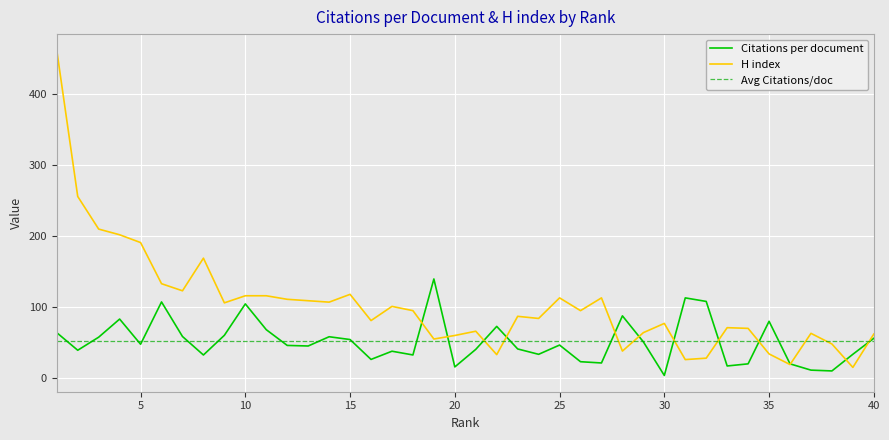

Does the chart display data point markers on the line(s)?

No